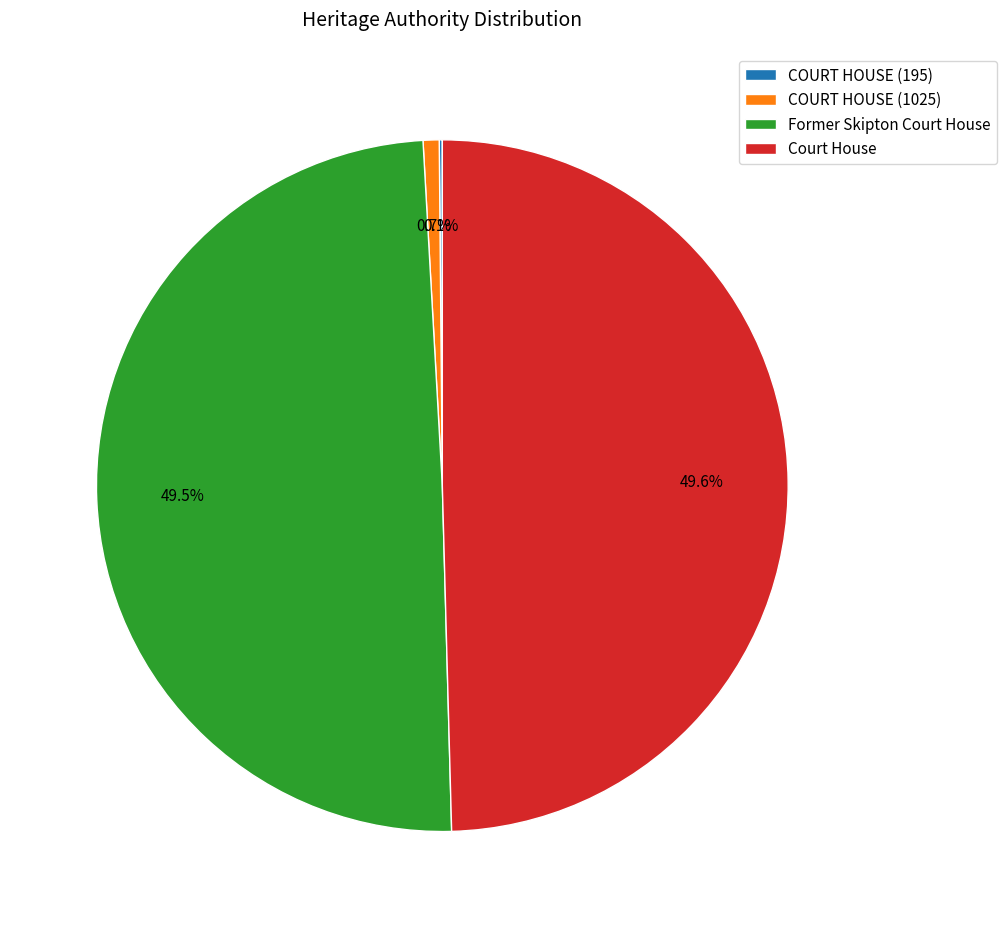

Which has a higher value, COURT HOUSE (1025) or Former Skipton Court House?

Former Skipton Court House